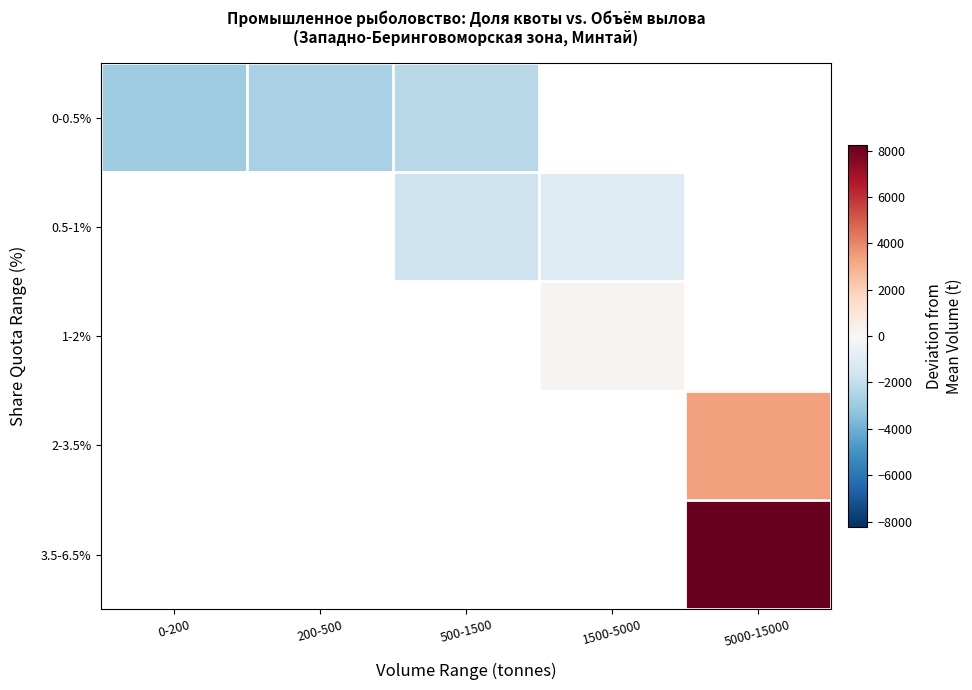

List the labels in order of 0.5-1% value, smallest first.

0-200, 200-500, 500-1500, 1500-5000, 5000-15000